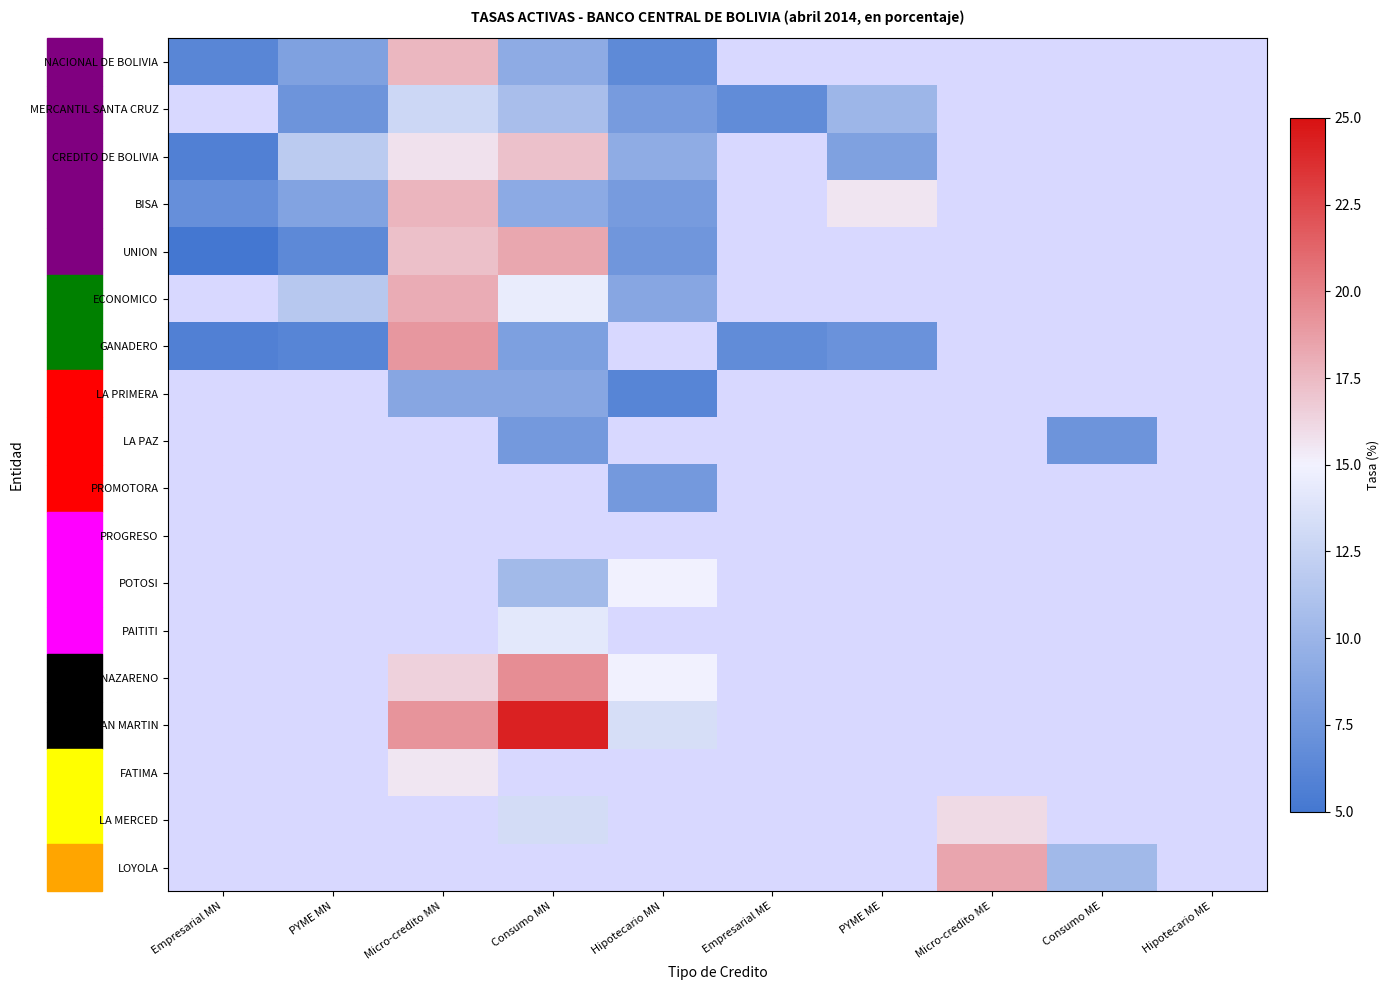

Which series changed the most between Micro-credito MN and Consumo MN?

GANADERO